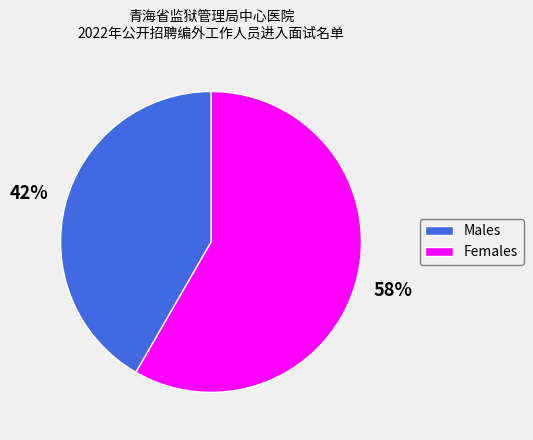

Does any single category account for the majority?

Yes